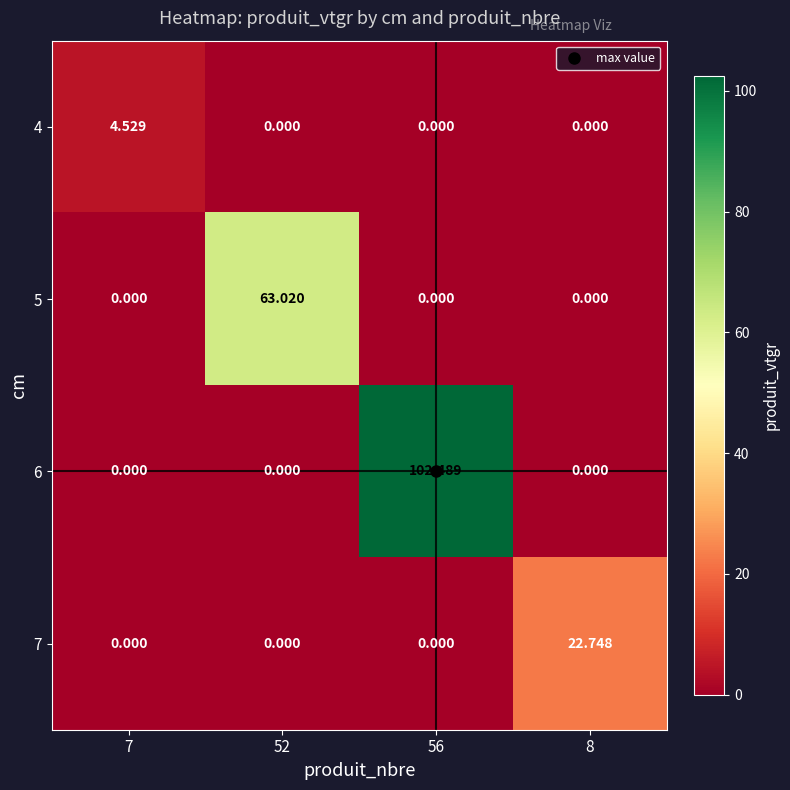

Is the value of 7 at 56 greater than the value of 6 at 56?

No